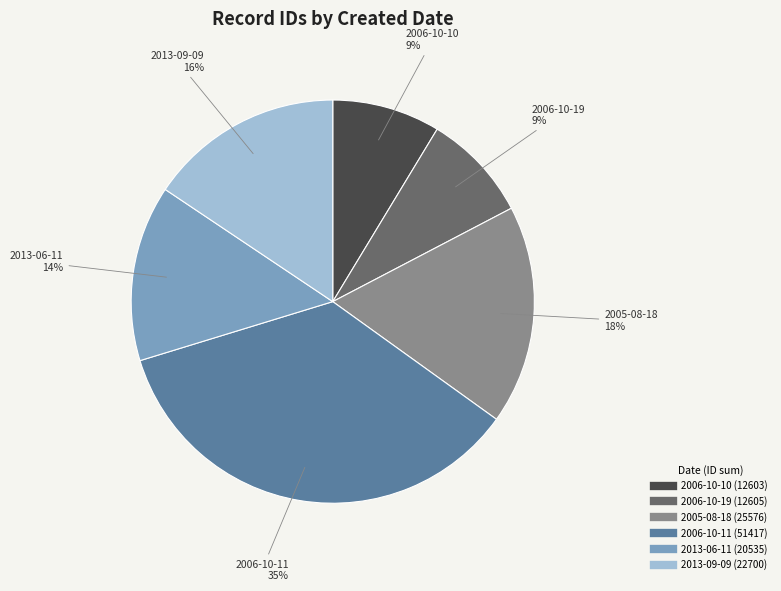

Count the number of slices in the pie.

6